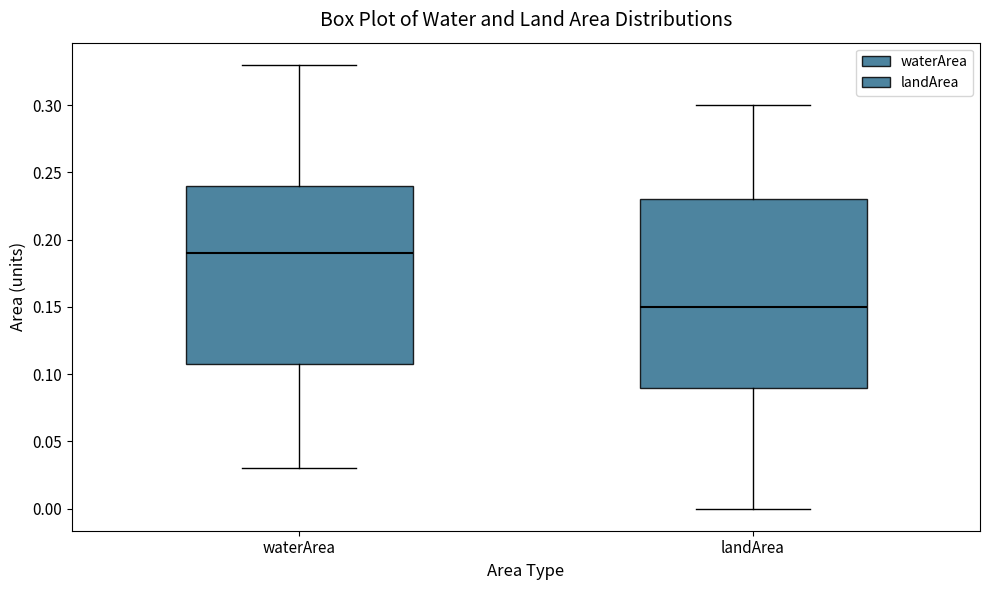

Reading left to right, read every box against the y-axis: the position of its median line, the range the box covers, and the ends of its whiskers. The values are not printed on the chart, so give them approximately, as read against the axis.

waterArea: median 0.19, box 0.11 to 0.24, whiskers 0.03 to 0.33
landArea: median 0.15, box 0.09 to 0.23, whiskers 0.00 to 0.30